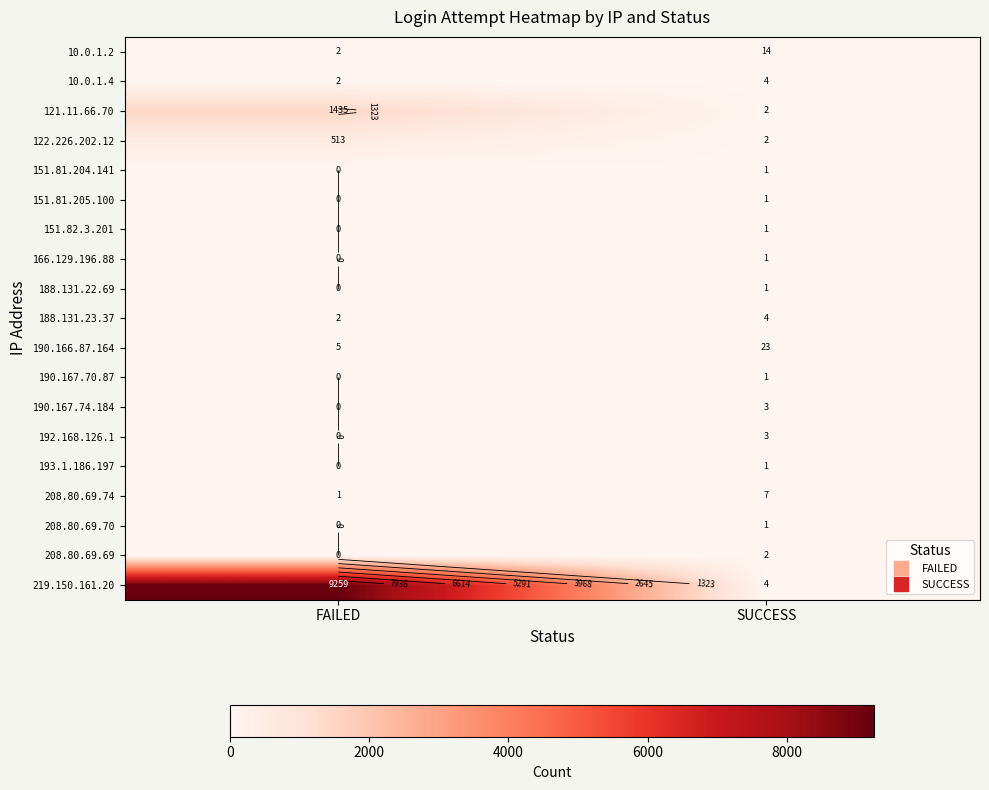

At how many categories does at least one series exceed 1384?

1